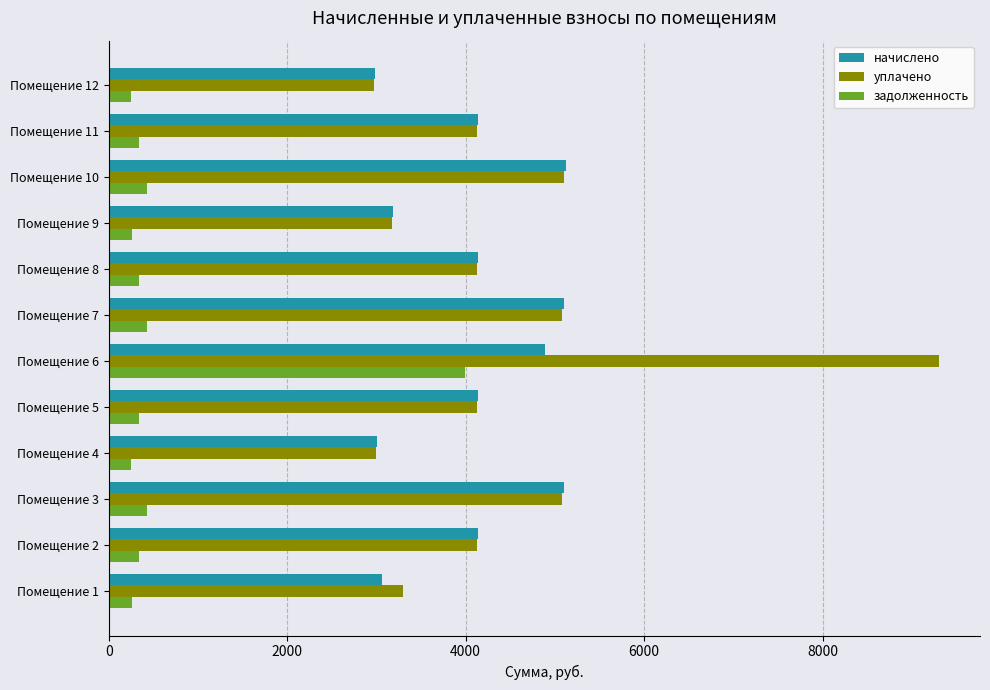

List the series in order of their peak value, lowest first.

задолженность, начислено, уплачено